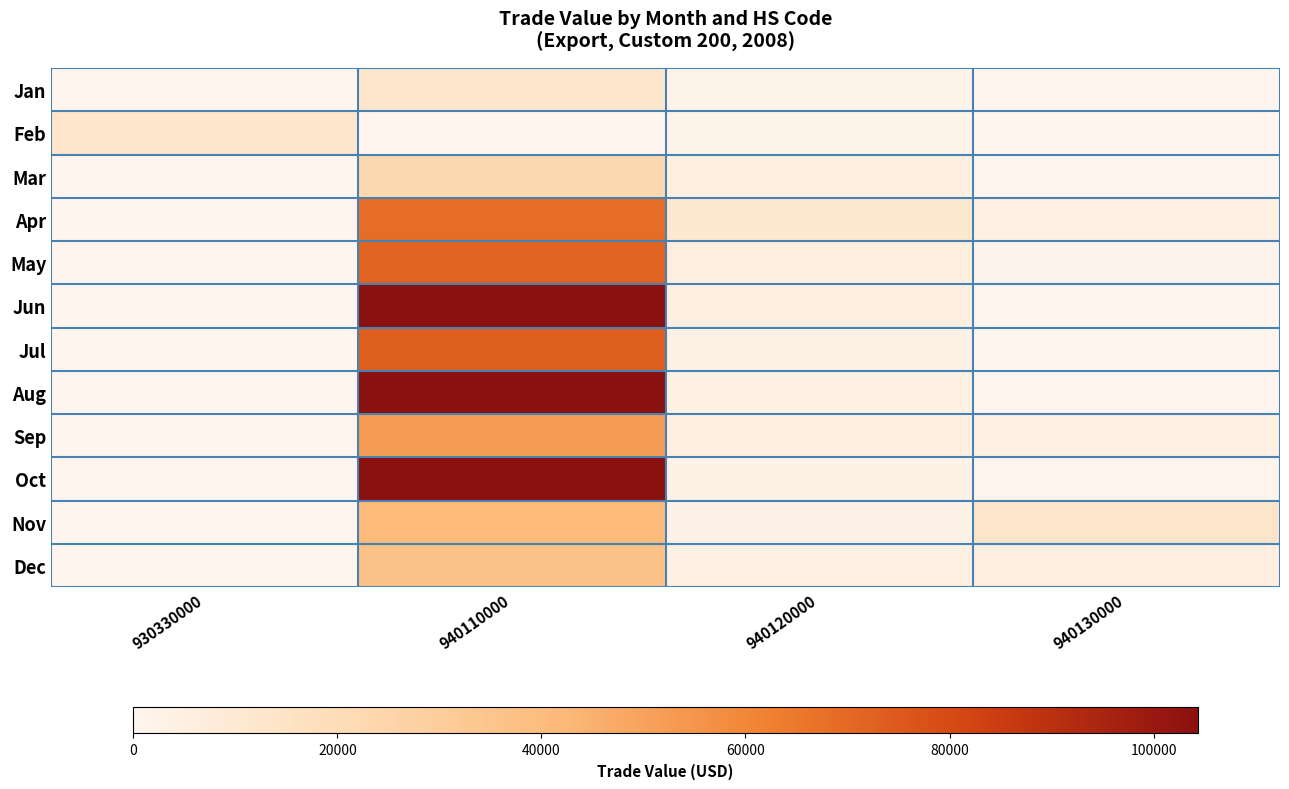

At how many categories does at least one series exceed 91345?

1